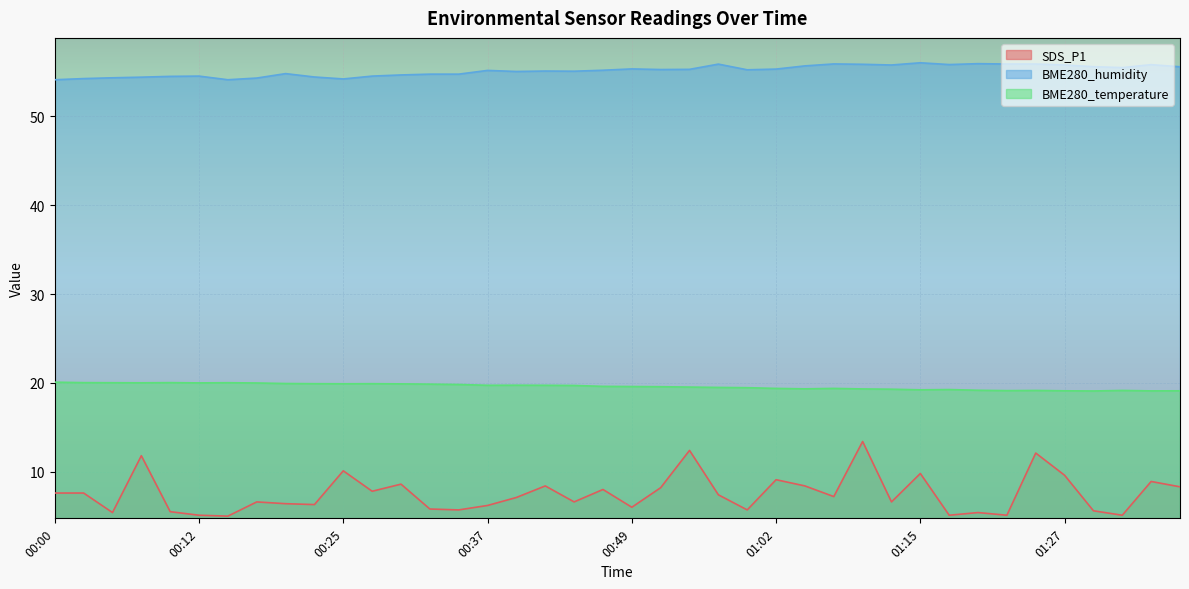

What is the total value across all series at 00:20?

81.2